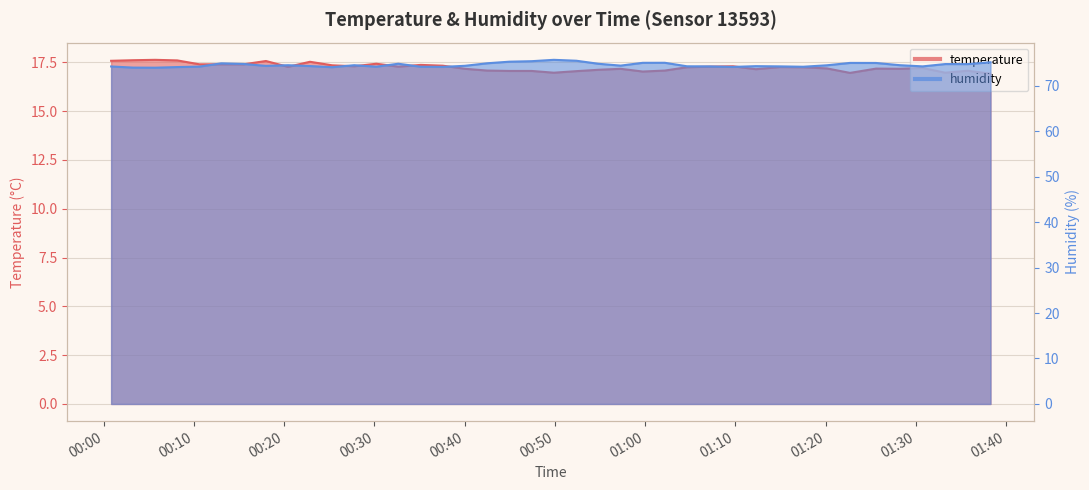

Is the value of humidity at 17 greater than the value of temperature at 29?

Yes